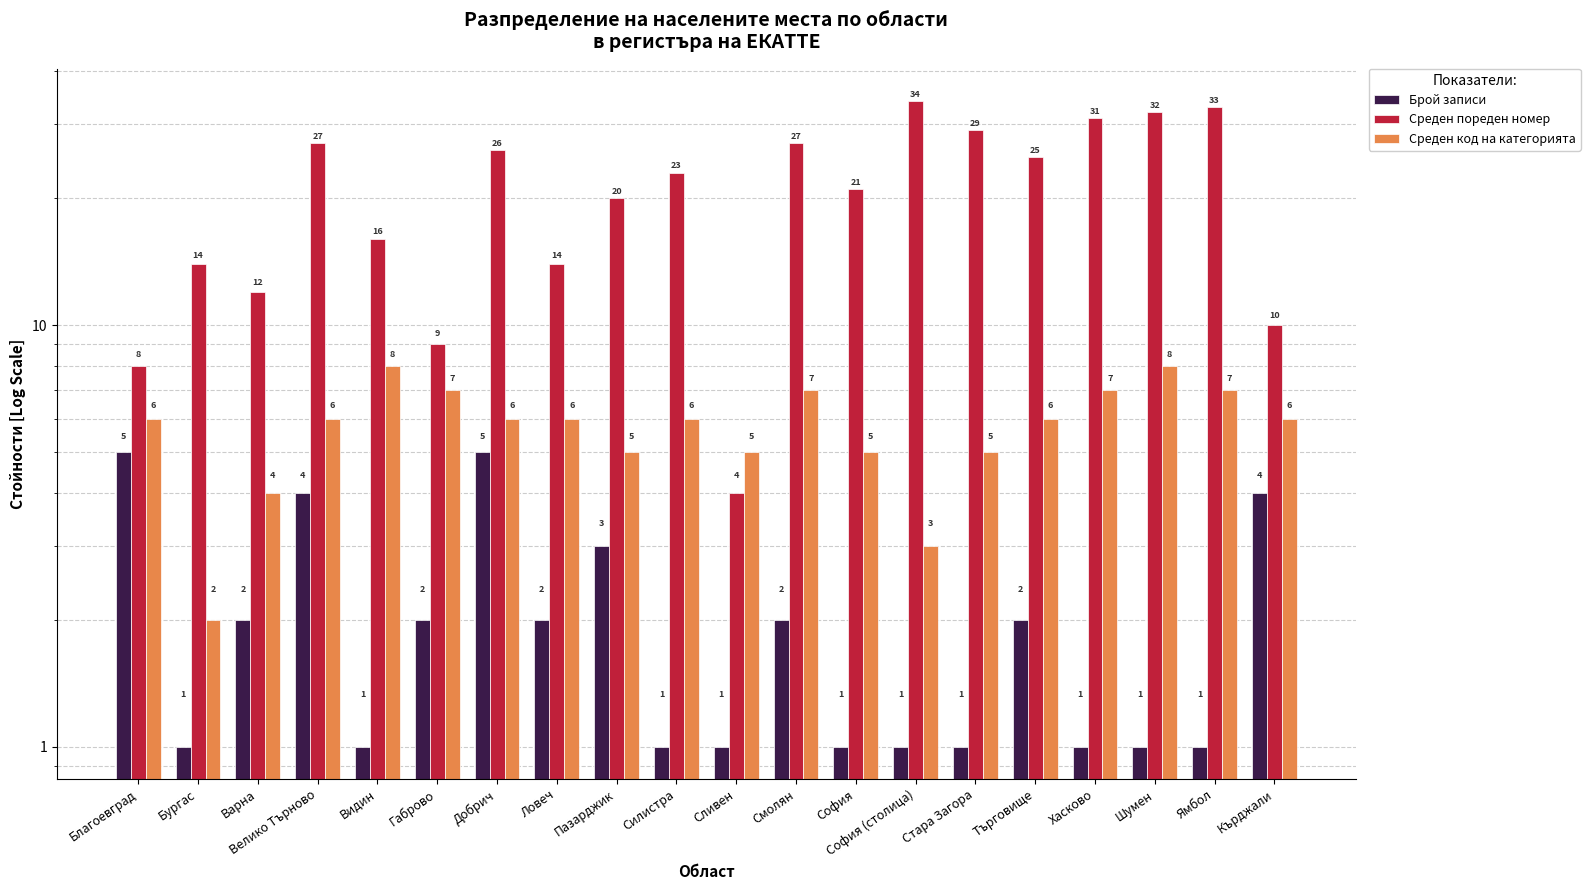

Reading left to right, extract all data points from this chart.

Брой записи: 5	1	2	4	1	2	5	2	3	1	1	2	1	1	1	2	1	1	1	4
Среден пореден номер: 8	14	12	27	16	9	26	14	20	23	4	27	21	34	29	25	31	32	33	10
Среден код на категорията: 6	2	4	6	8	7	6	6	5	6	5	7	5	3	5	6	7	8	7	6